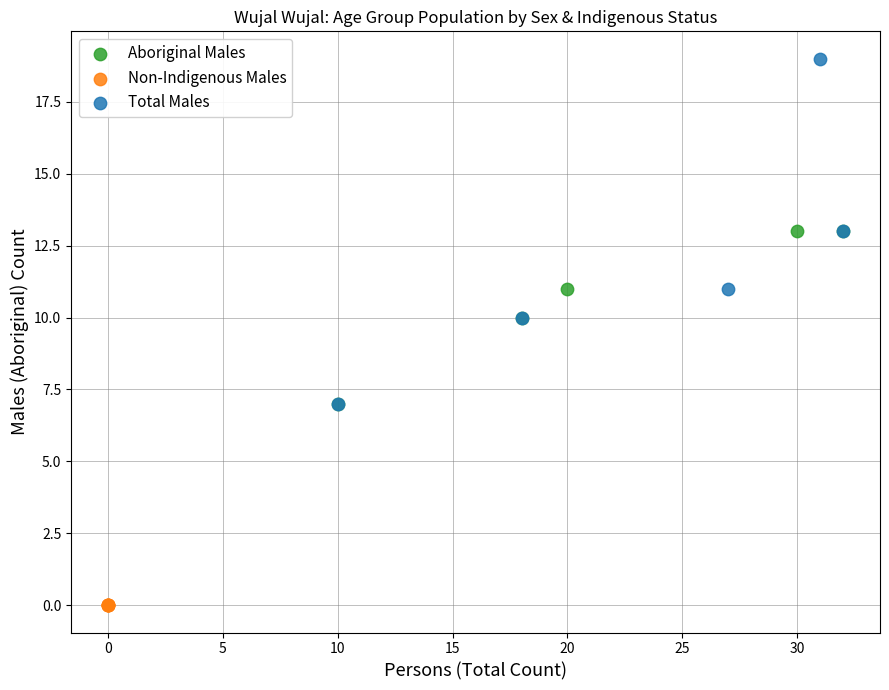

Which series contains the lowest Y value?

Non-Indigenous Males